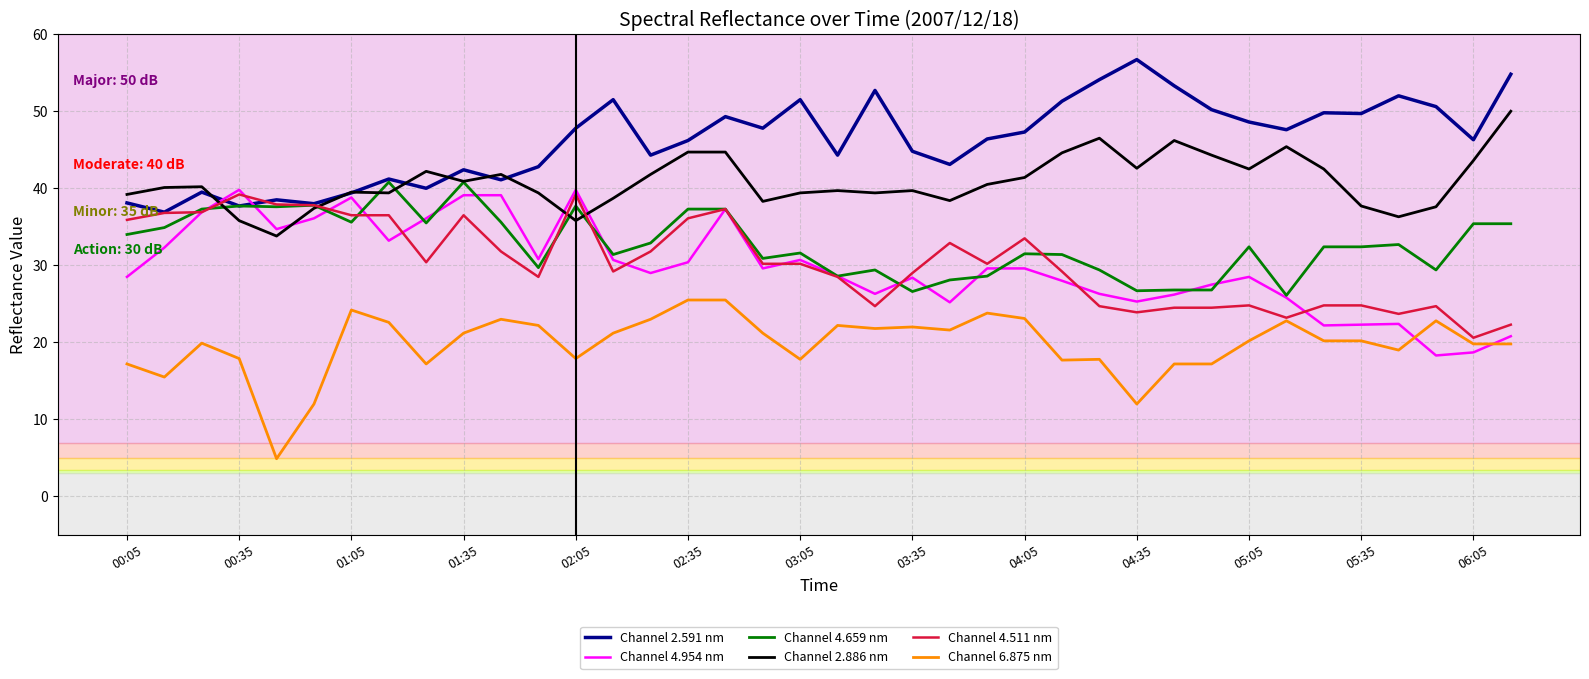

Which series has the largest total across all categories?

Channel 2.591 nm